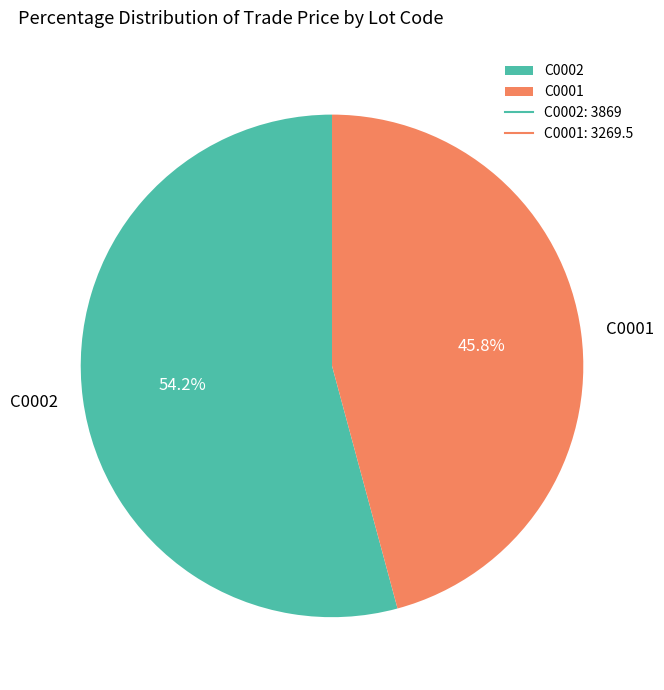

Do C0001 and C0002 together represent more than half of the pie?

Yes